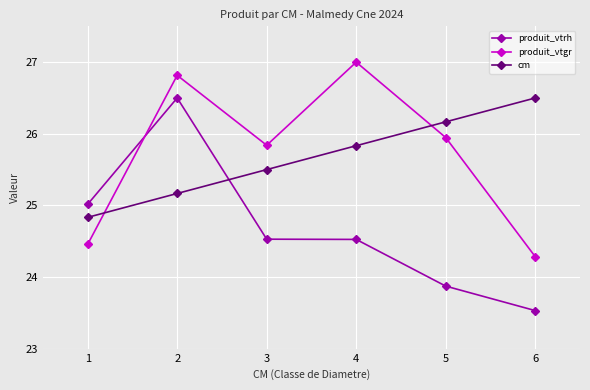

Rank the series at 4 from highest to lowest value.

produit_vtgr, cm, produit_vtrh